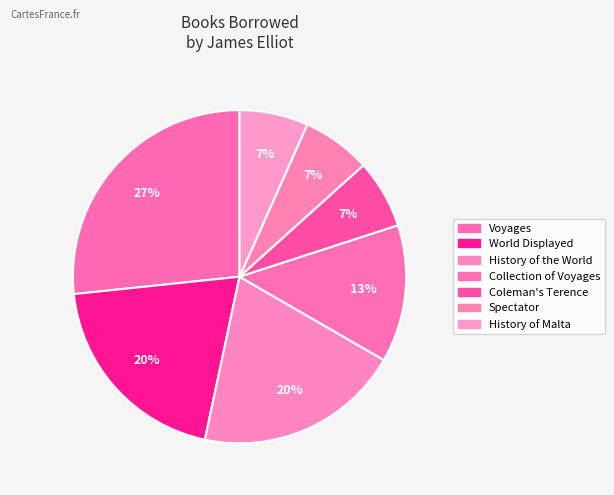

Does any single category account for the majority?

No